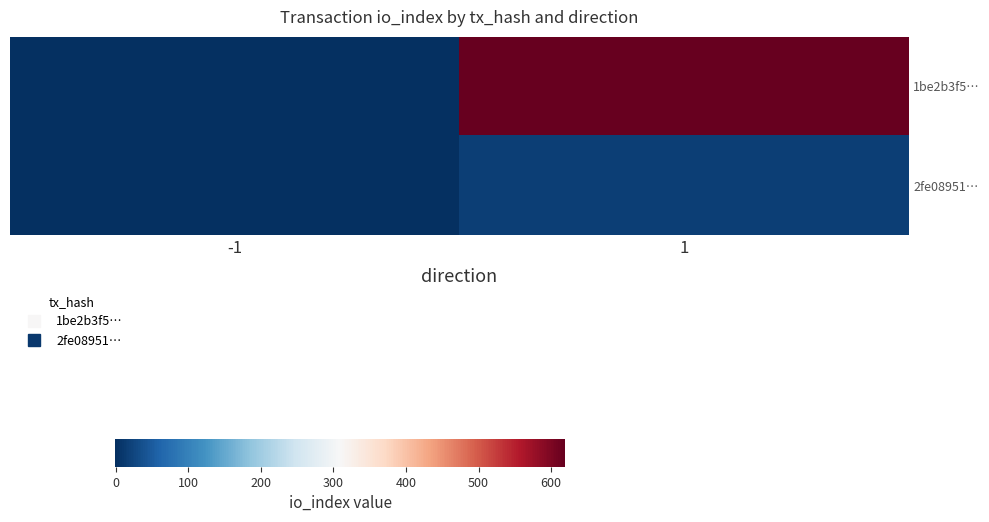

Which series has the largest total across all categories?

1be2b3f5…